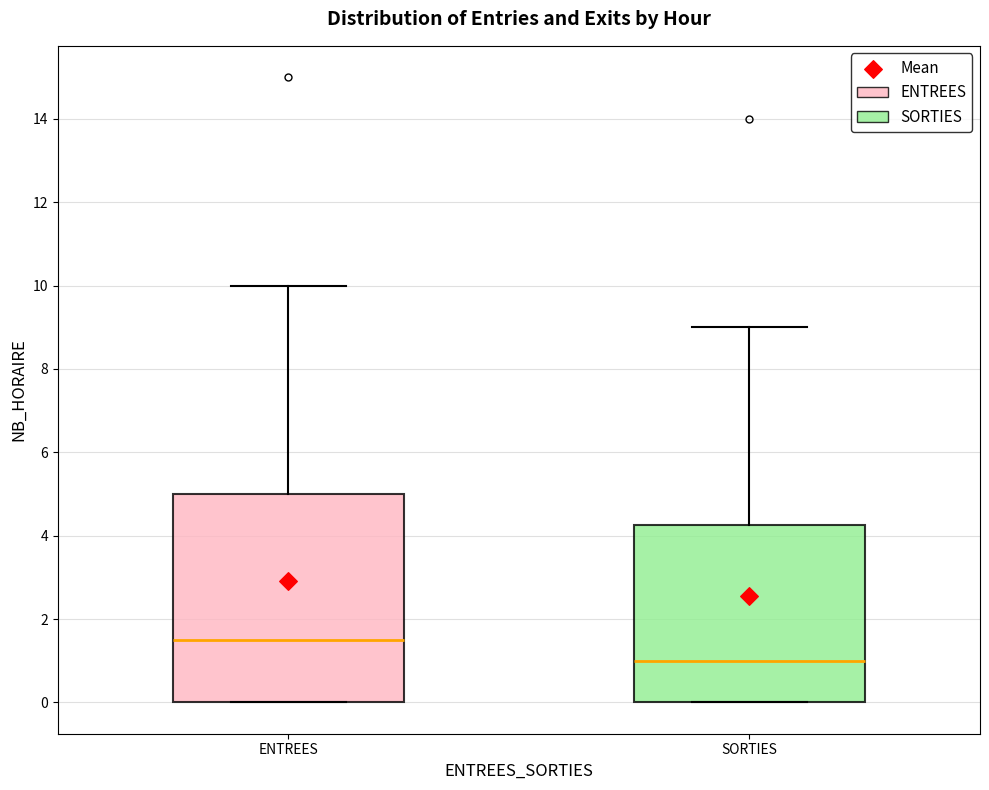

Where does the median line of the box for ENTREES sit on the y-axis? The values are not printed on the chart, so give them approximately, as read against the axis.

1.6